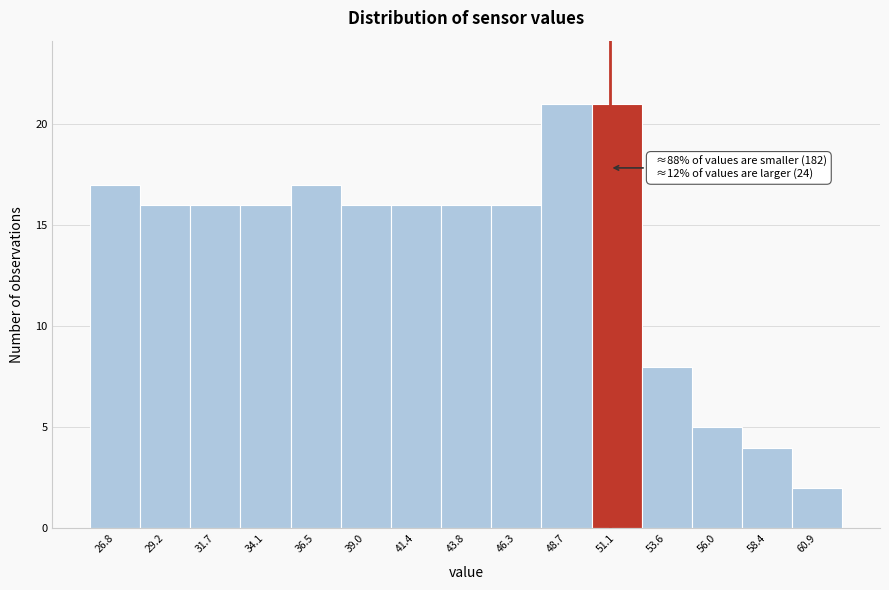

Reading left to right, transcribe all the data shown in this chart.

26.8=17	29.2=16	31.7=16	34.1=16	36.5=17	39.0=16	41.4=16	43.8=16	46.3=16	48.7=21	51.1=21	53.6=8	56.0=5	58.4=4	60.9=2